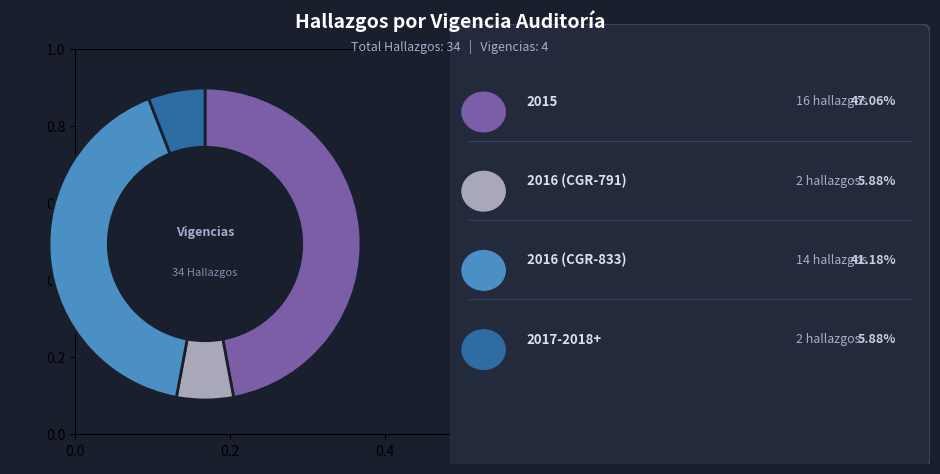

Does any single category account for the majority?

No